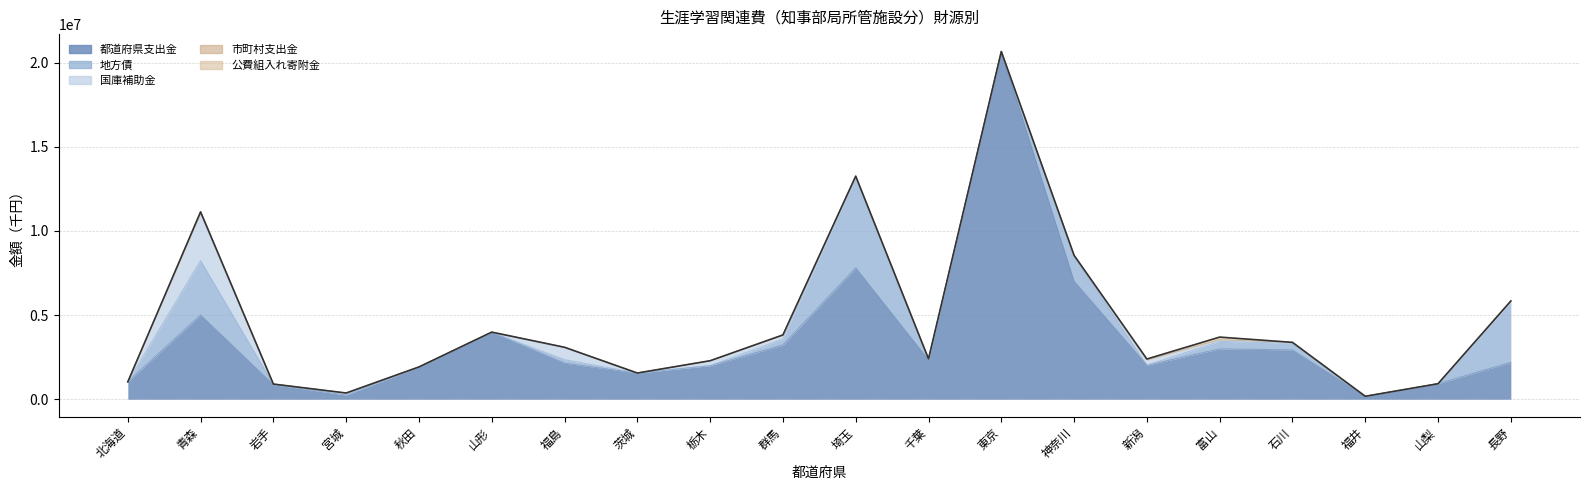

Which series has the widest spread of values?

都道府県支出金